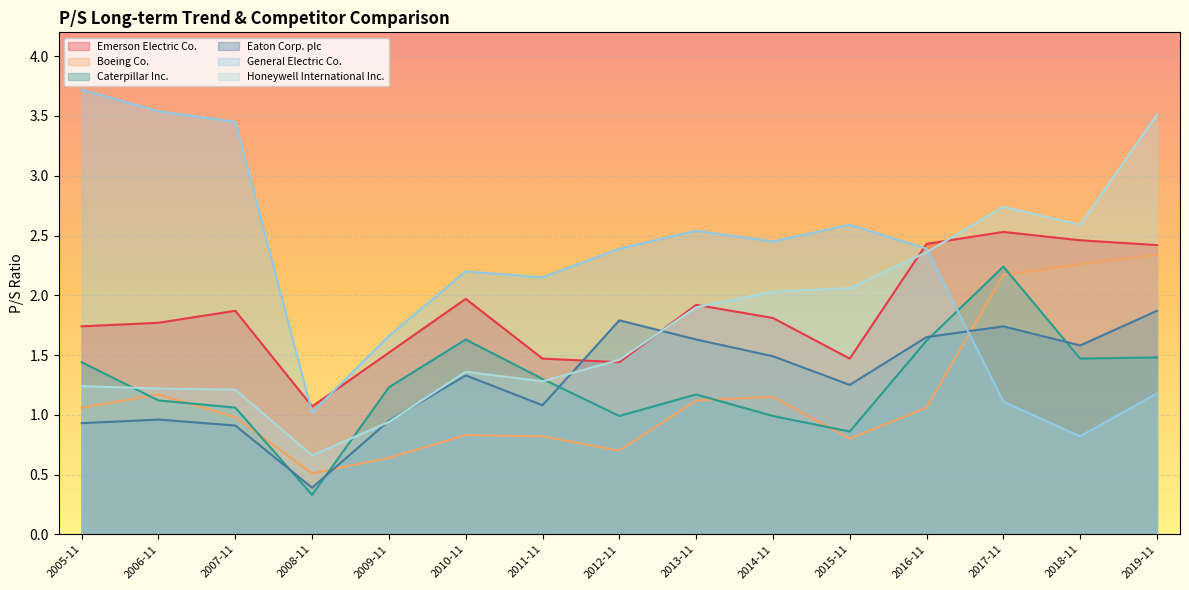

Is it true that Emerson Electric Co. equals 2.0 at 2010-11?

True